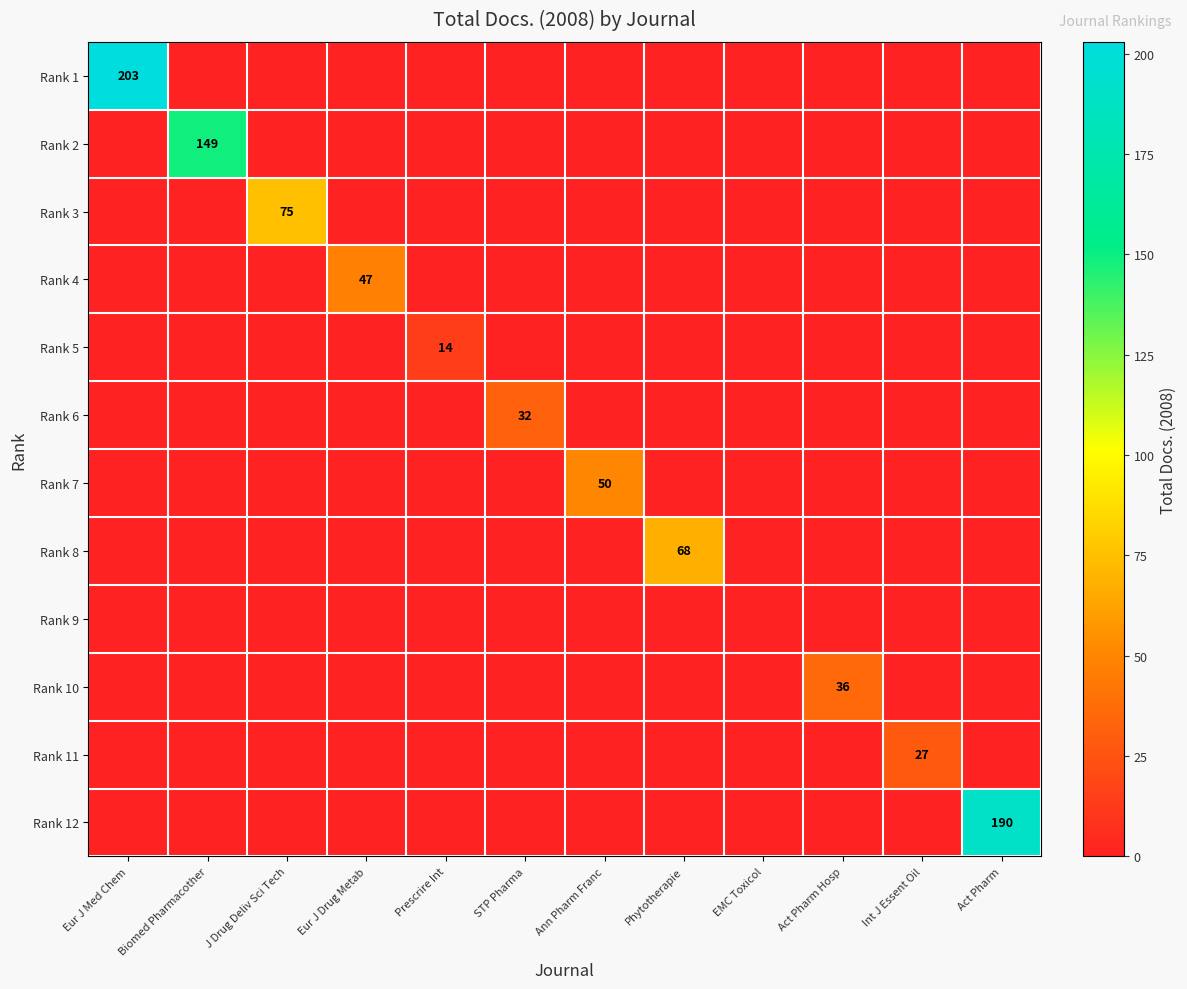

Is it true that Rank 7 equals 33 at EMC Toxicol?

False